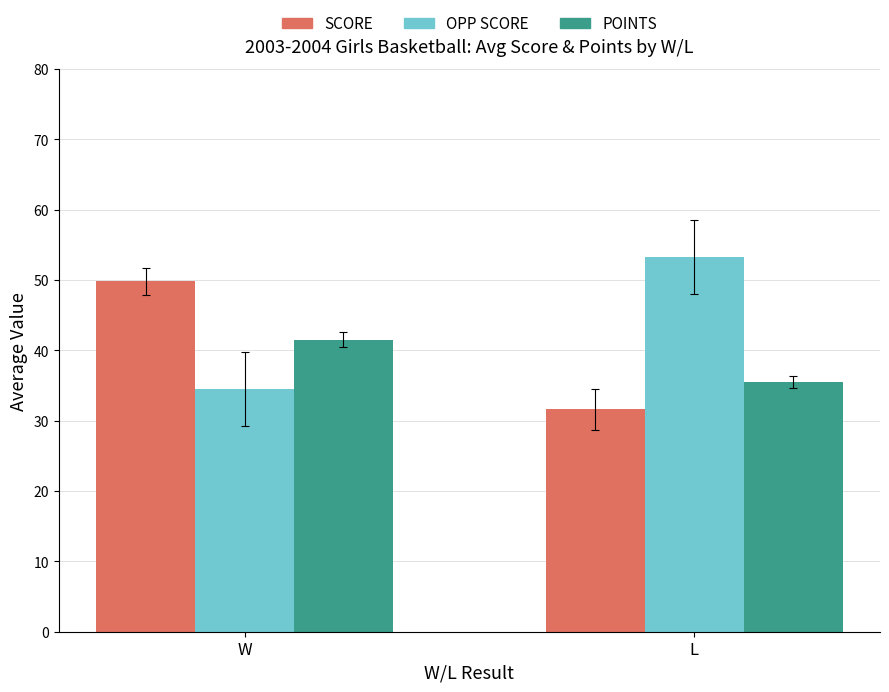

What are all the series names shown in the legend?

SCORE, OPP SCORE, POINTS